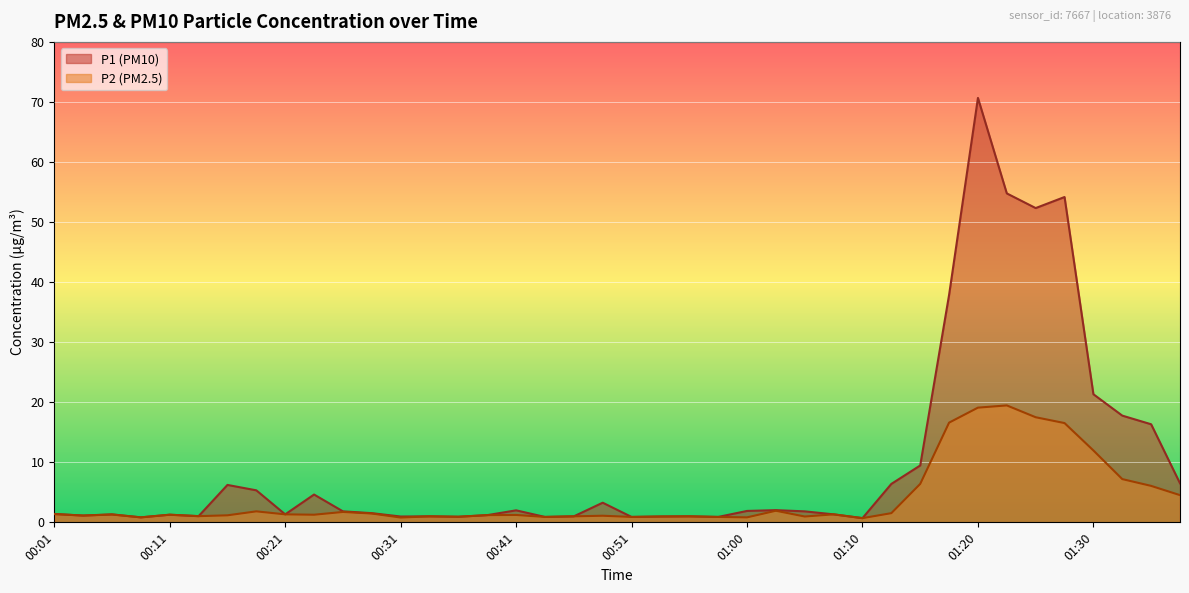

True or false: P1 has more than 1 points higher than both neighbors.

True